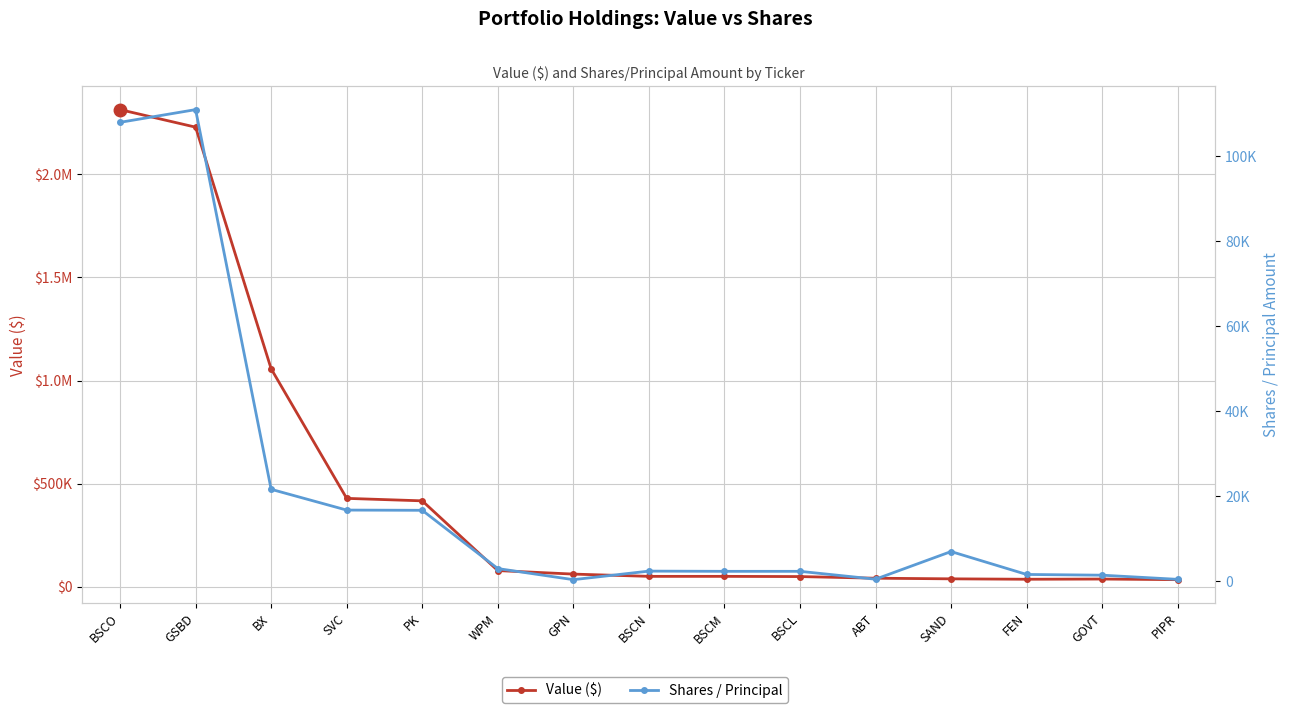

What is the spread (max minus min) of values at WPM?

76000